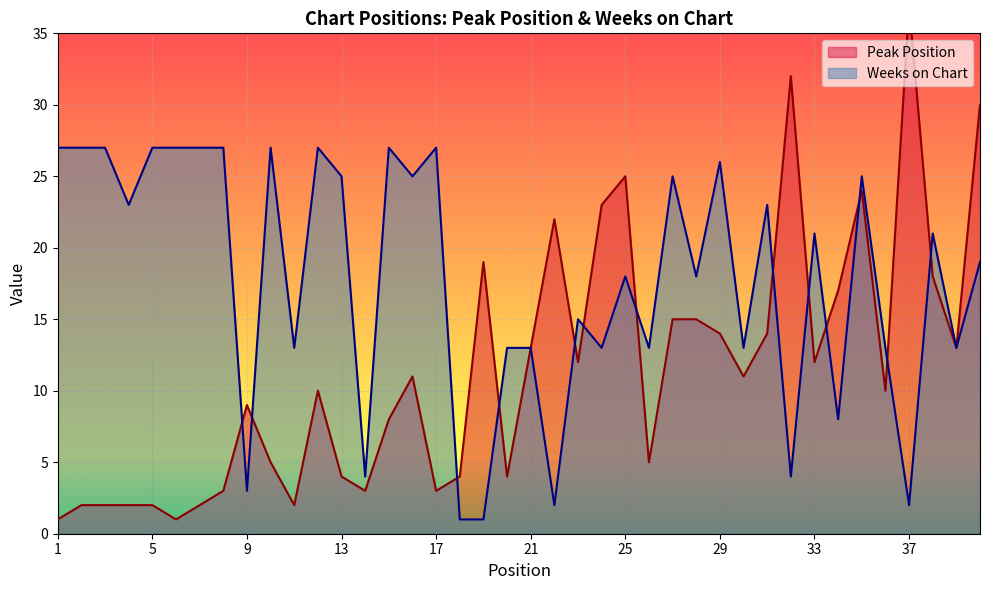

Which has a higher value, 19 or 18?

19